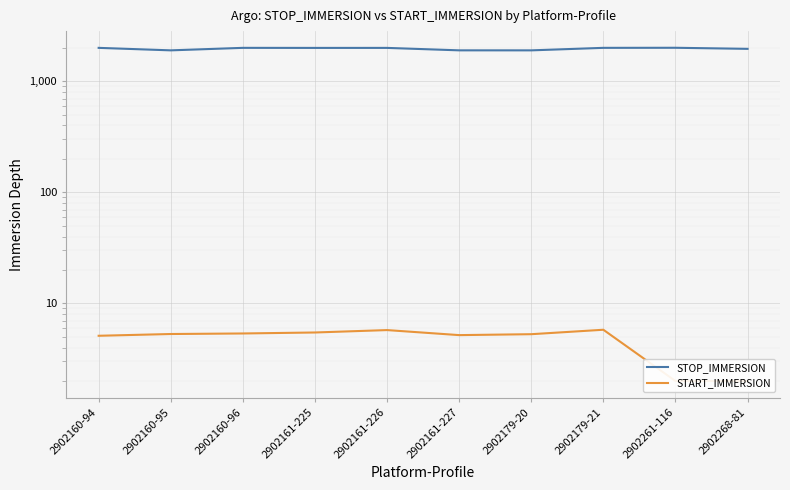

At which label does START_IMMERSION reach its minimum?

2902261-116